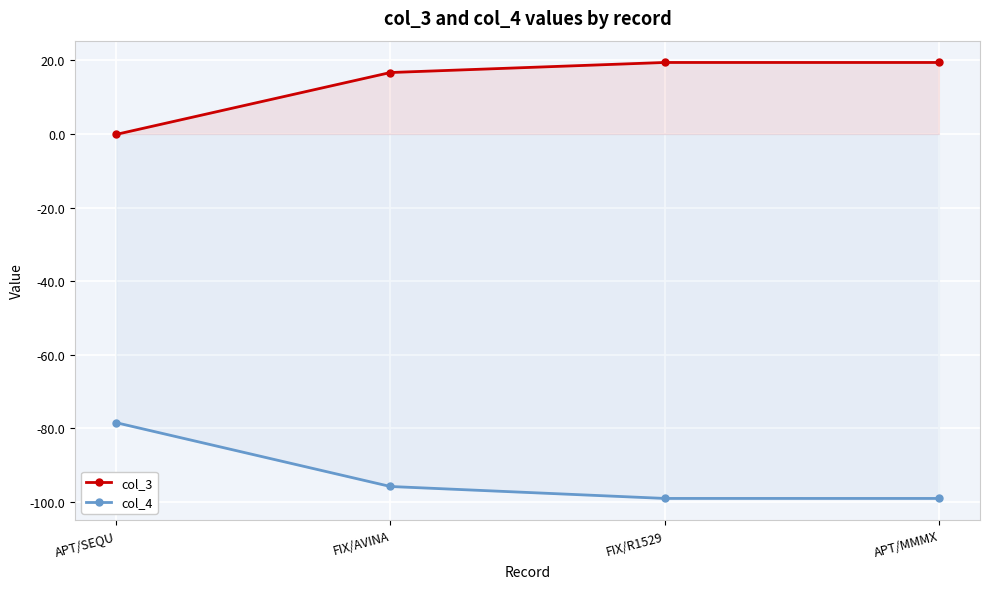

What is the difference between the highest and lowest values at APT/MMMX?

118.5